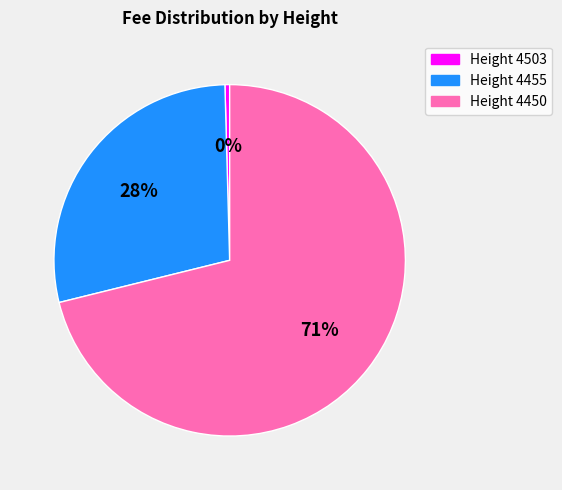

Is the sum of Height 4503 and Height 4455 greater than half?

No